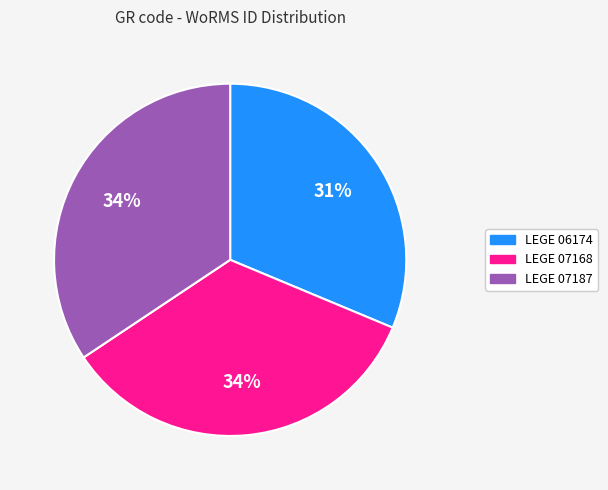

To the nearest percent, what percentage of the pie is LEGE 07168?

34%